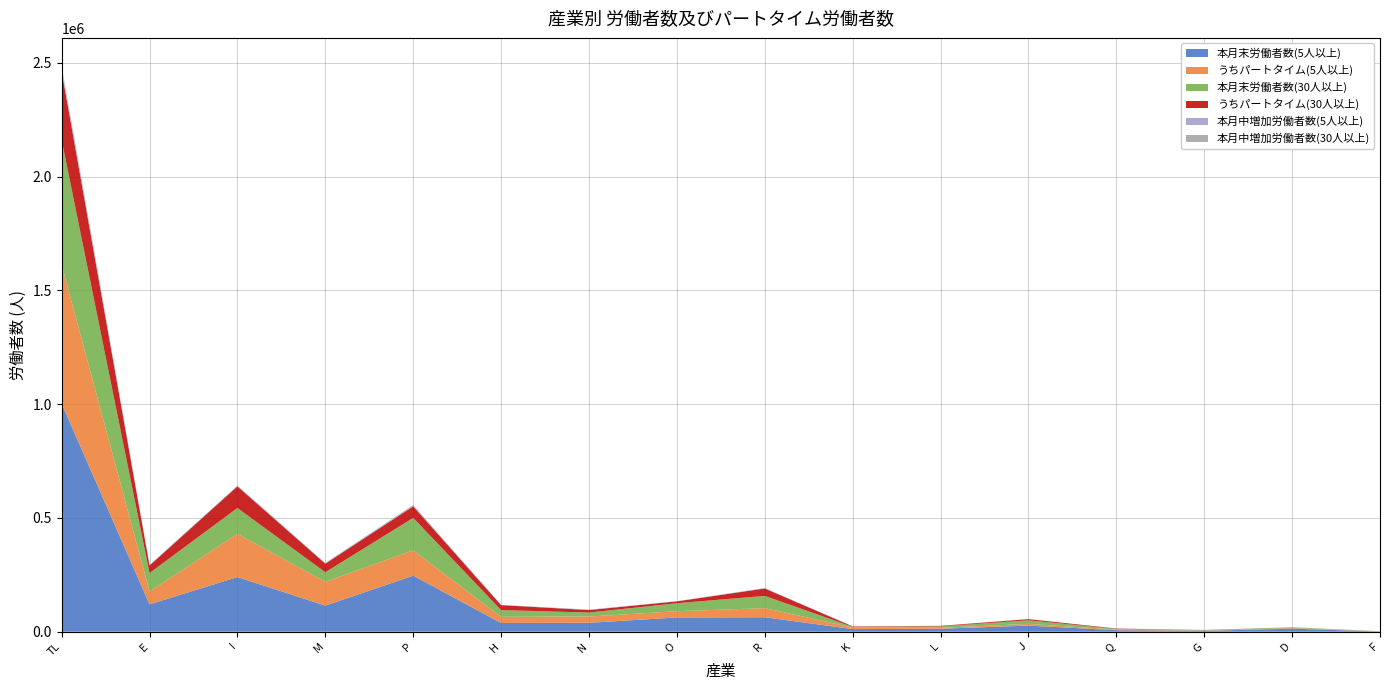

Reading left to right, transcribe all the data shown in this chart.

本月末労働者数(5人以上): 1002992	120512	240342	114842	246510	38396	39123	62709	63684	11485	13143	26894	6790	4014	13393	1142
うちパートタイム(5人以上): 609990	56408	189822	104960	111288	27044	27726	27468	40082	6954	3980	7668	2768	985	2496	340
本月末労働者数(30人以上): 548857	81057	113684	41633	142743	29626	17415	35164	53597	3221	6374	15733	2806	1811	3264	716
うちパートタイム(30人以上): 302309	33110	95228	37725	50703	21893	11038	8043	32661	1873	2206	5099	1565	677	360	127
本月中増加労働者数(5人以上): 15362	1492	2667	2654	4111	522	1240	555	1202	247	351	120	83	118	0	0
本月中増加労働者数(30人以上): 6555	739	519	569	1945	522	757	263	934	21	30	120	18	118	0	0